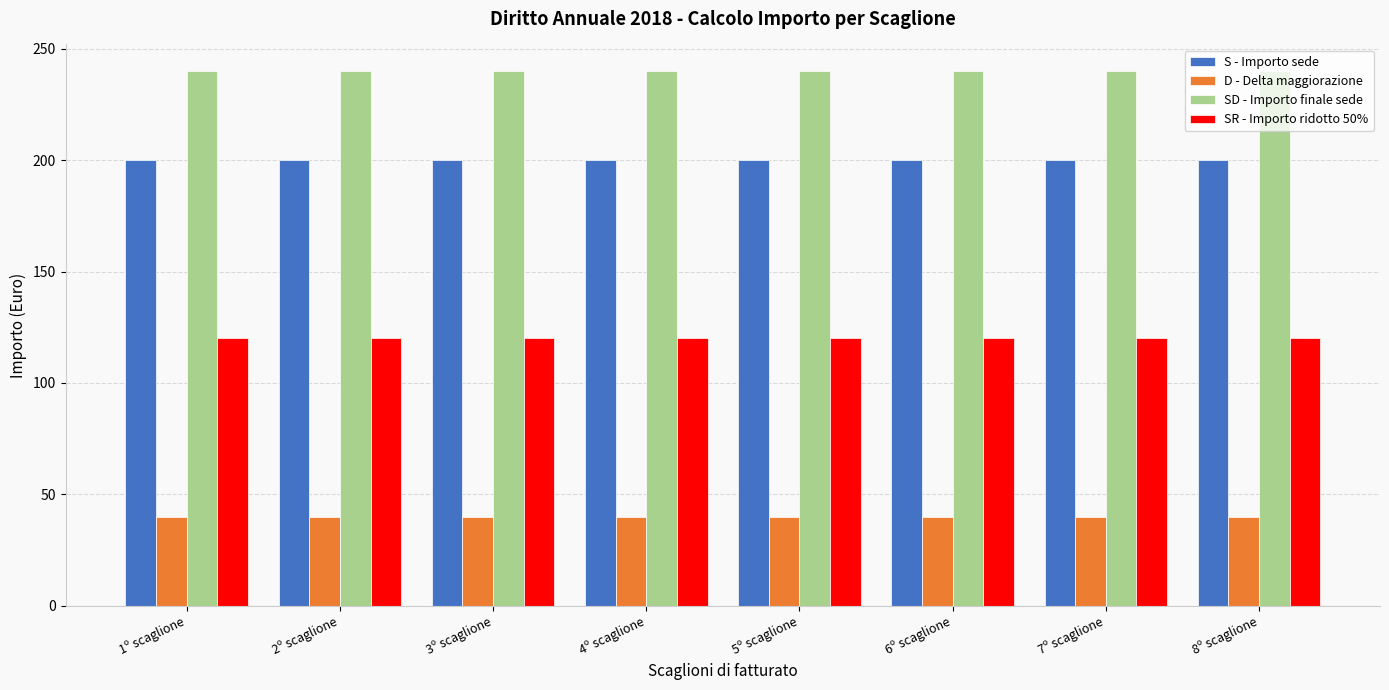

Which series has the largest total across all categories?

SD - Importo finale sede